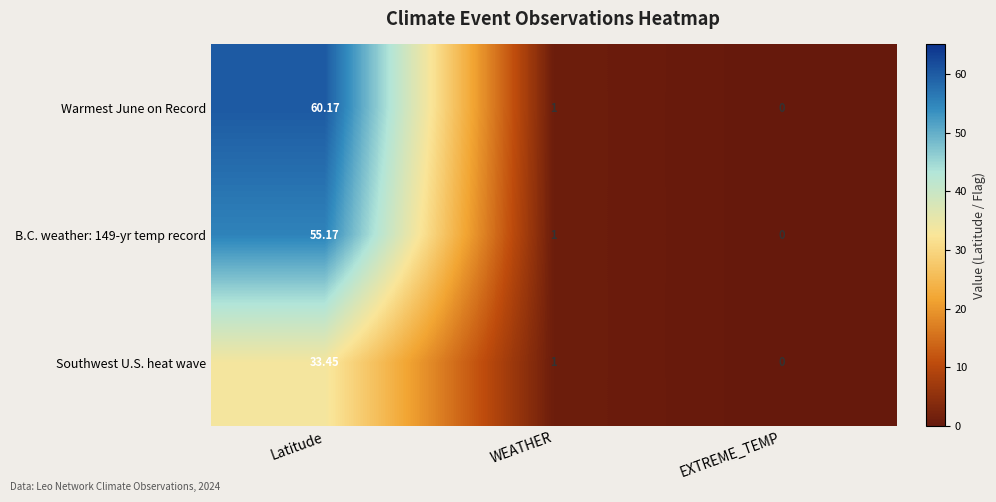

Rank the categories by B.C. weather: 149-yr temp record value from highest to lowest.

Latitude, WEATHER, EXTREME_TEMP